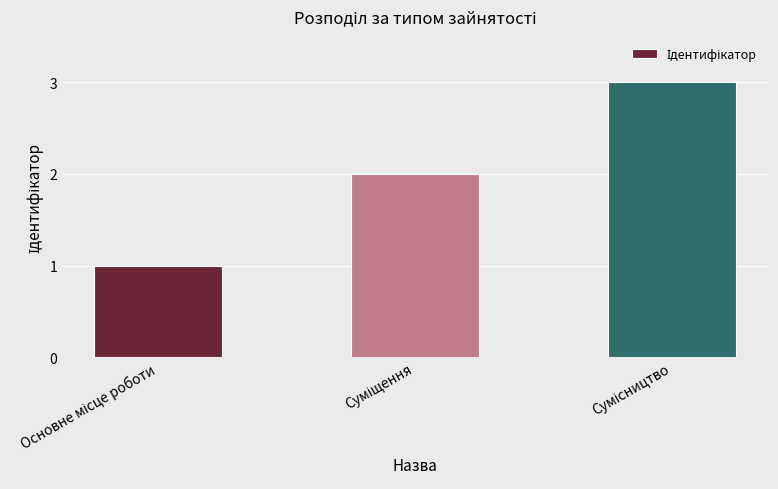

What is the greatest value displayed?

3